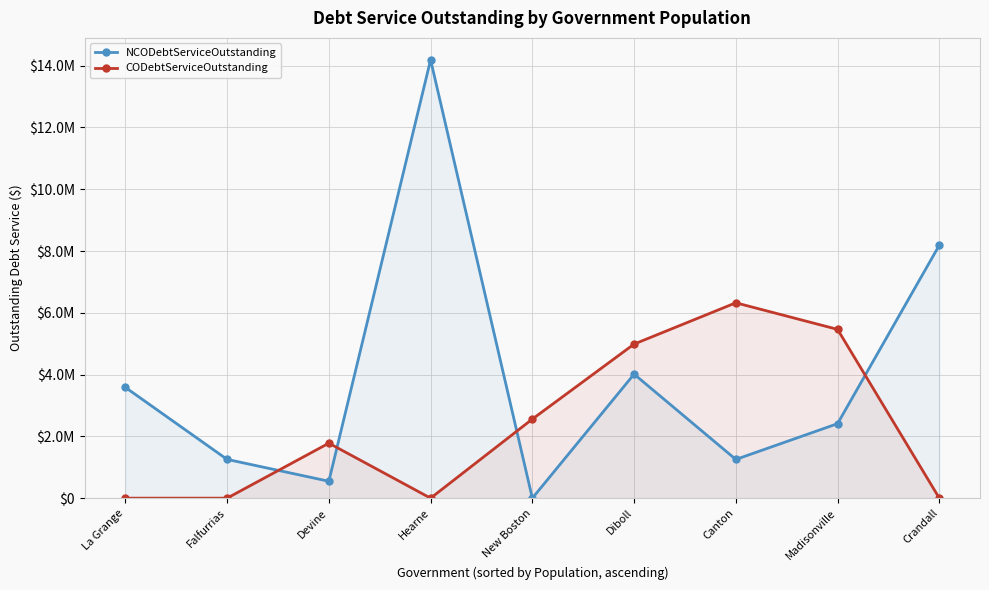

What is the sum of the CODebtServiceOutstanding values at La Grange and Diboll?

4987622.5